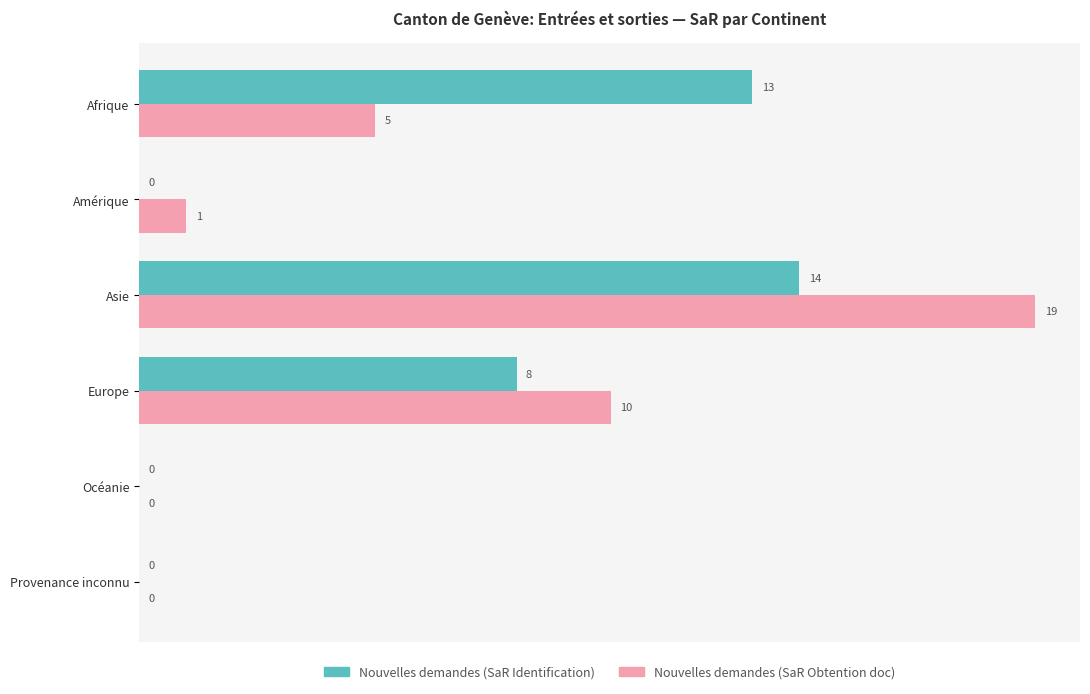

The Nouvelles demandes (SaR Identification) series shows 14 at Asie. True or false?

True